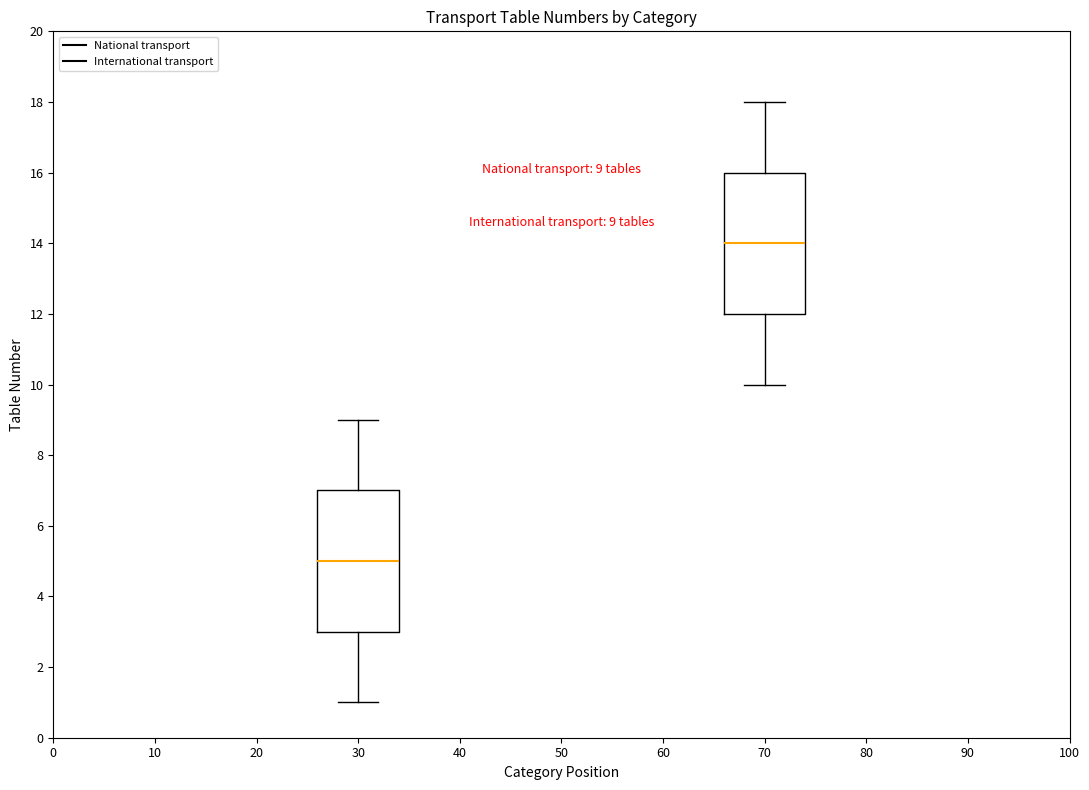

Which box has the highest median line?

70